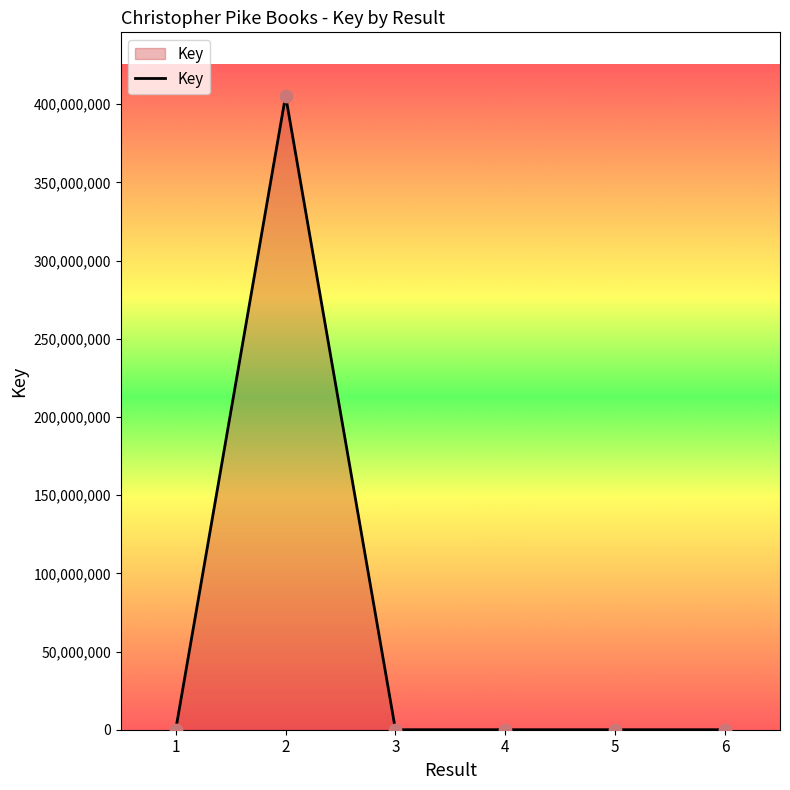

What is the change in value from 1 to 5?

+425